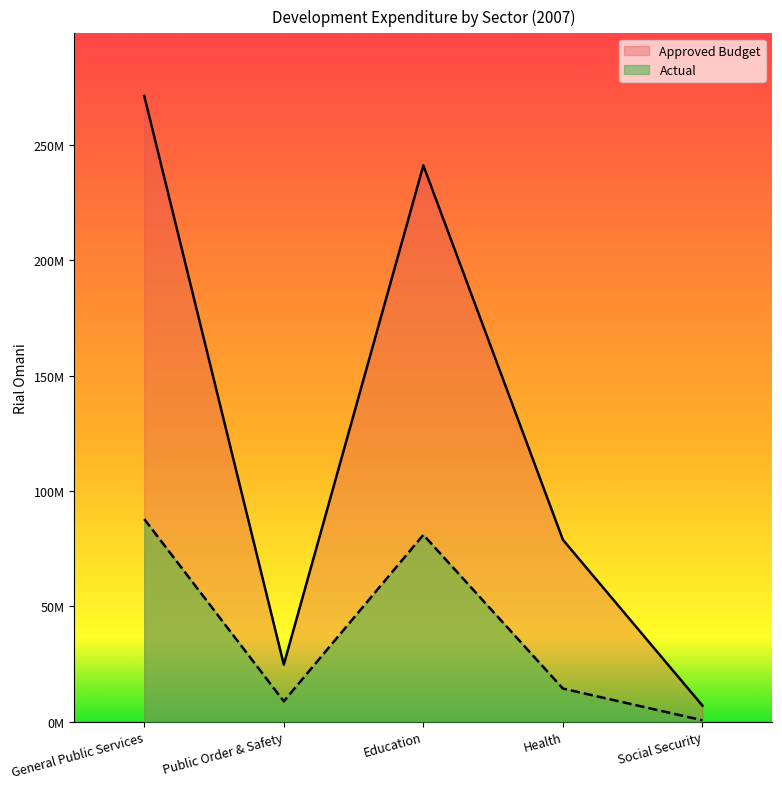

How many data points in Actual are less than 14337248?

2